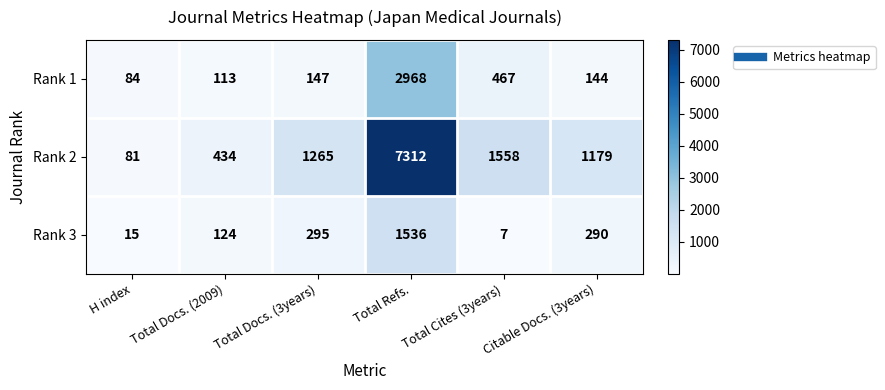

Which category has the lowest value across all series?

Total Cites (3years)